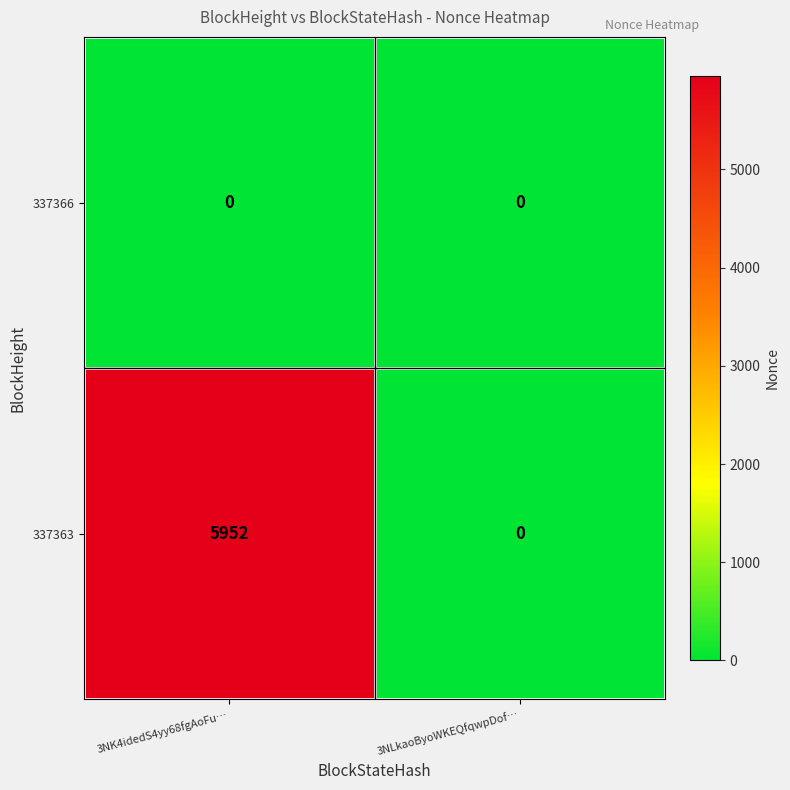

At how many categories does at least one series exceed 2839?

1